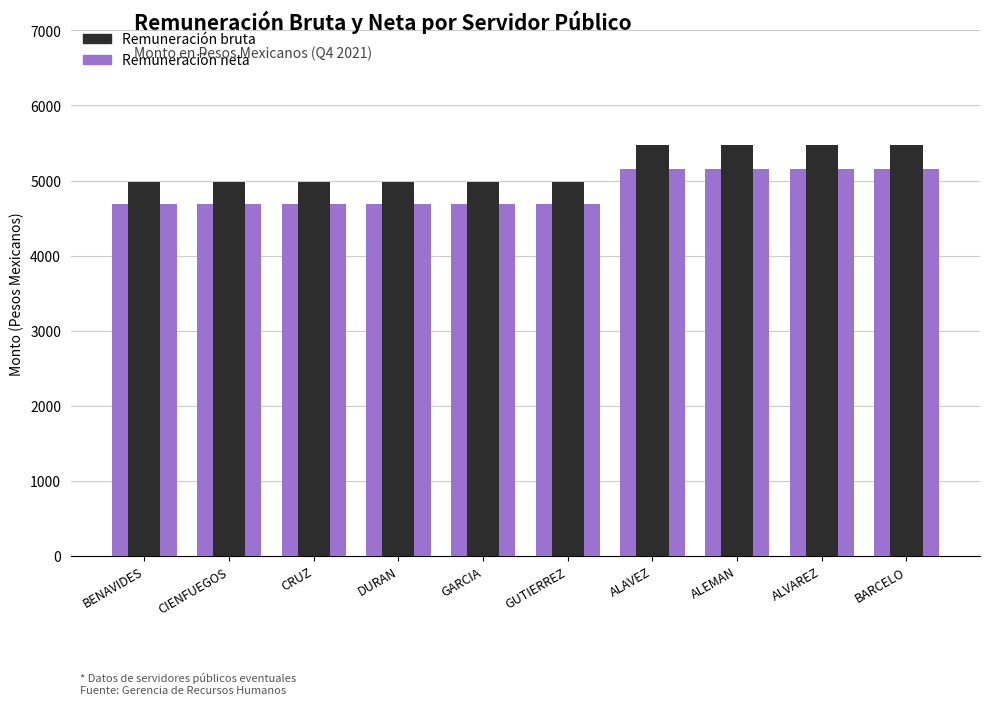

Is it true that Remuneración neta equals 5157.8 at ALEMAN?

True